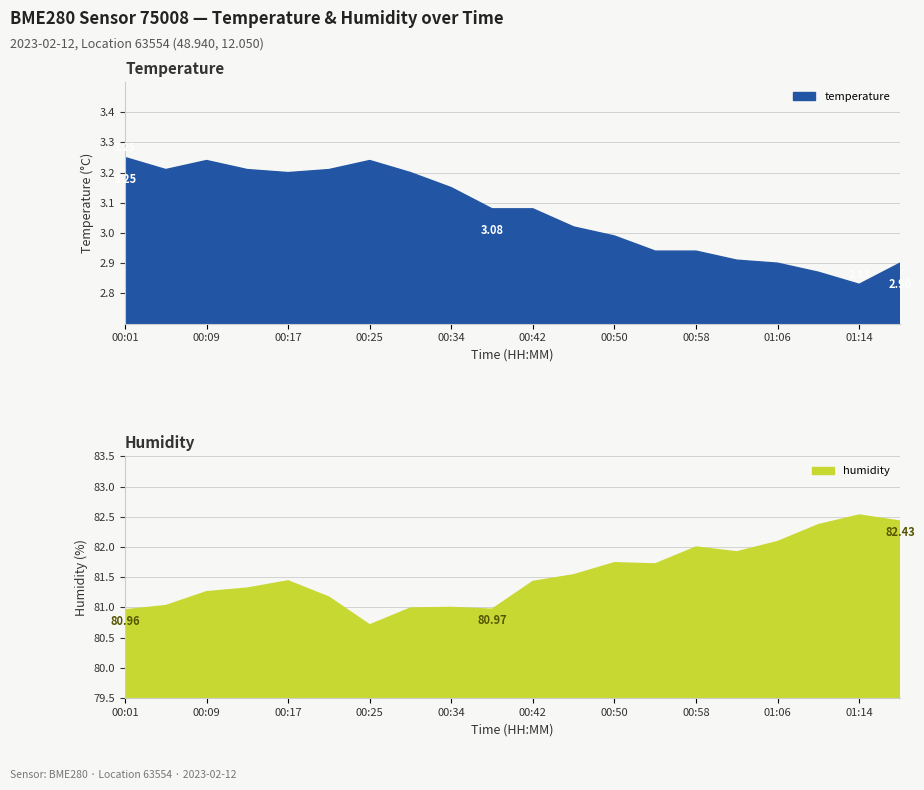

What is the label of the 14th point from the right?

00:25